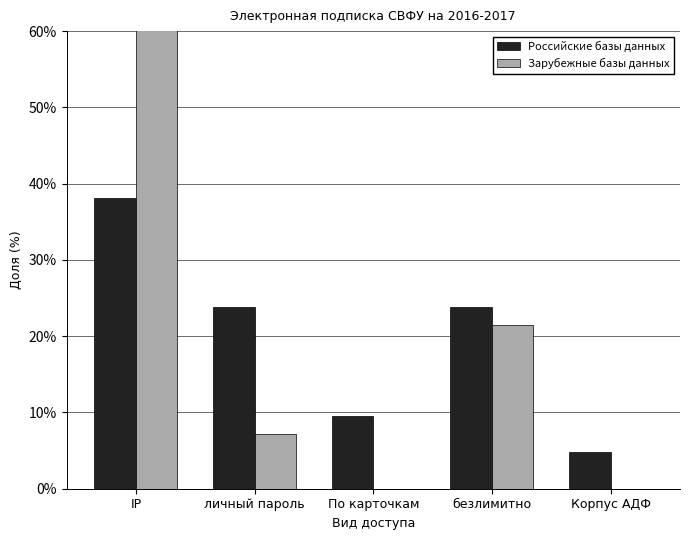

What is the sum of all Российские базы данных values?

100.0